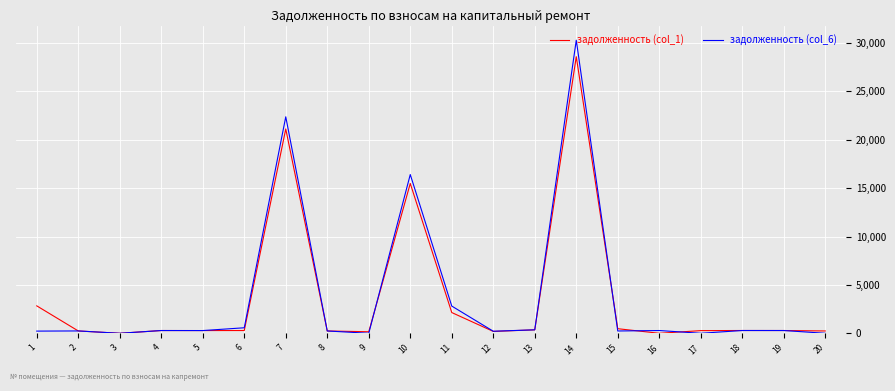

Is the value of задолженность (col_1) at 4 greater than the value of задолженность (col_6) at 7?

No